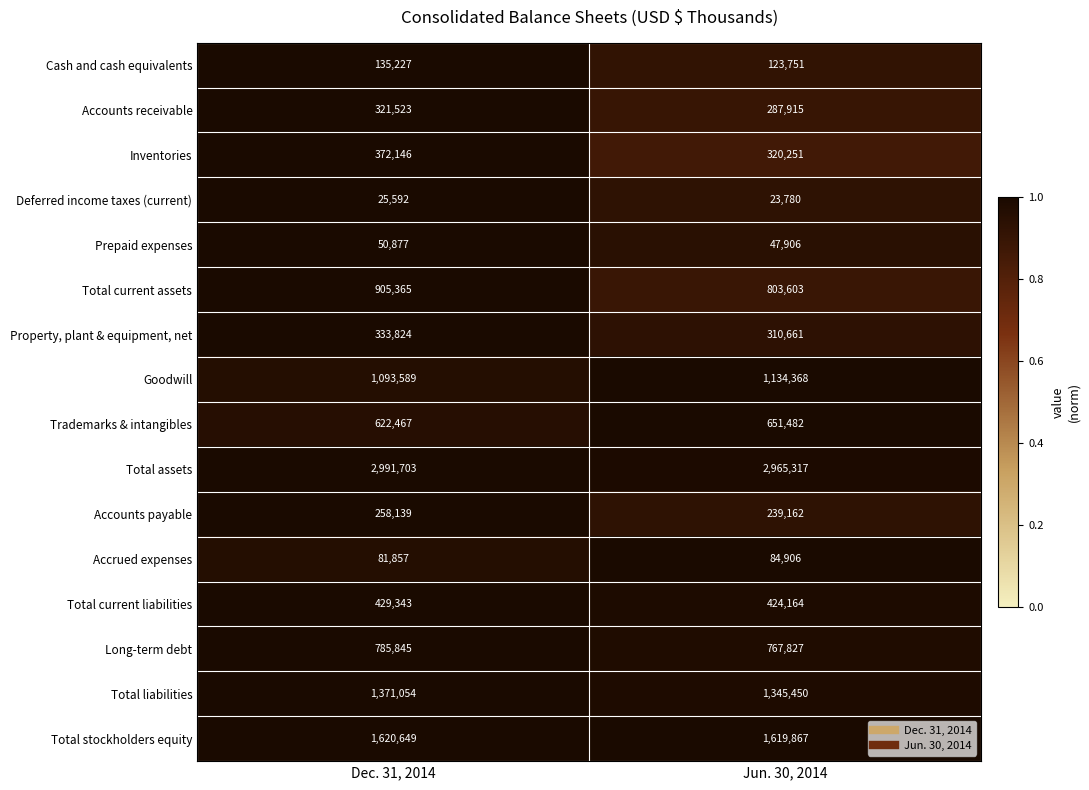

Is the value of Property, plant & equipment, net at Dec. 31, 2014 greater than the value of Trademarks & intangibles at Jun. 30, 2014?

No